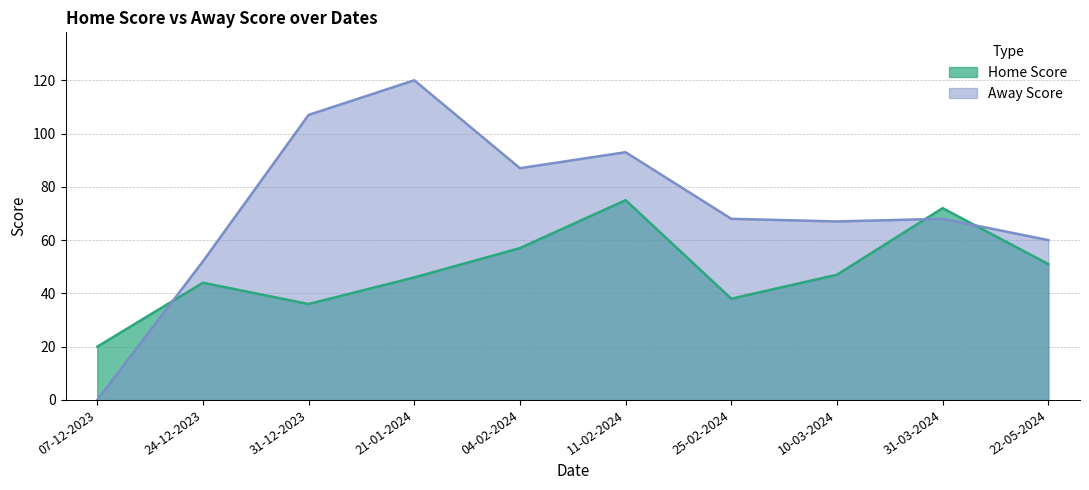

What is the value of the Home Score point at the 6th from the left?

75